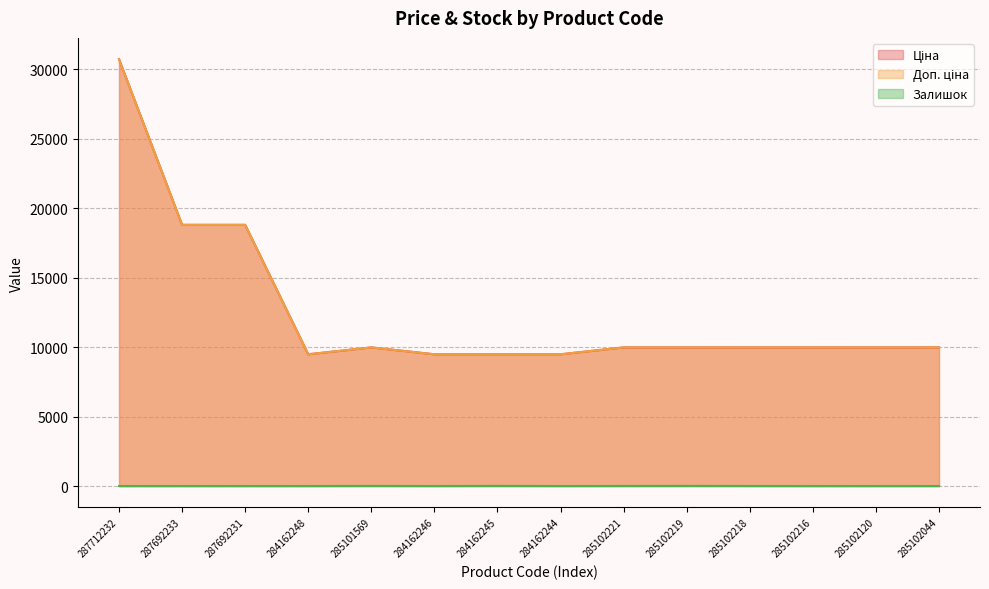

What is the label of the 13th point from the left?

285102120